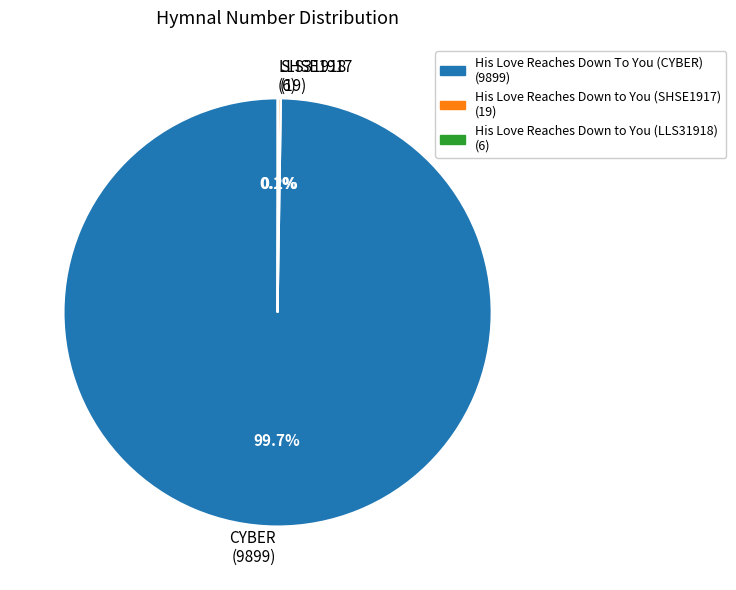

Which slice is the largest?

CYBER (9899)